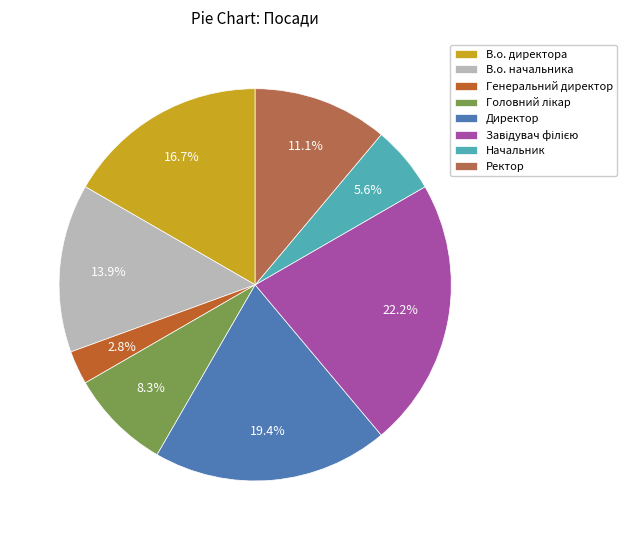

Is the sum of В.о. начальника and В.о. директора greater than half?

No